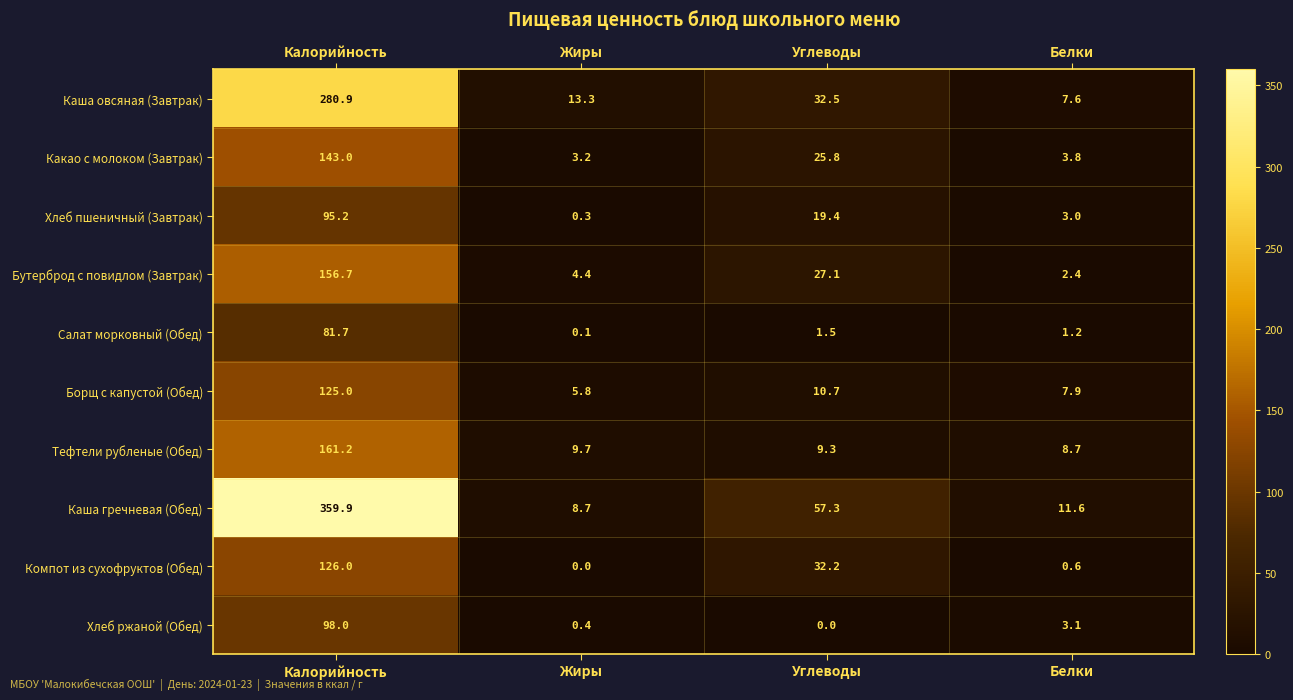

At which label does Компот из сухофруктов (Обед) first exceed 32?

Калорийность